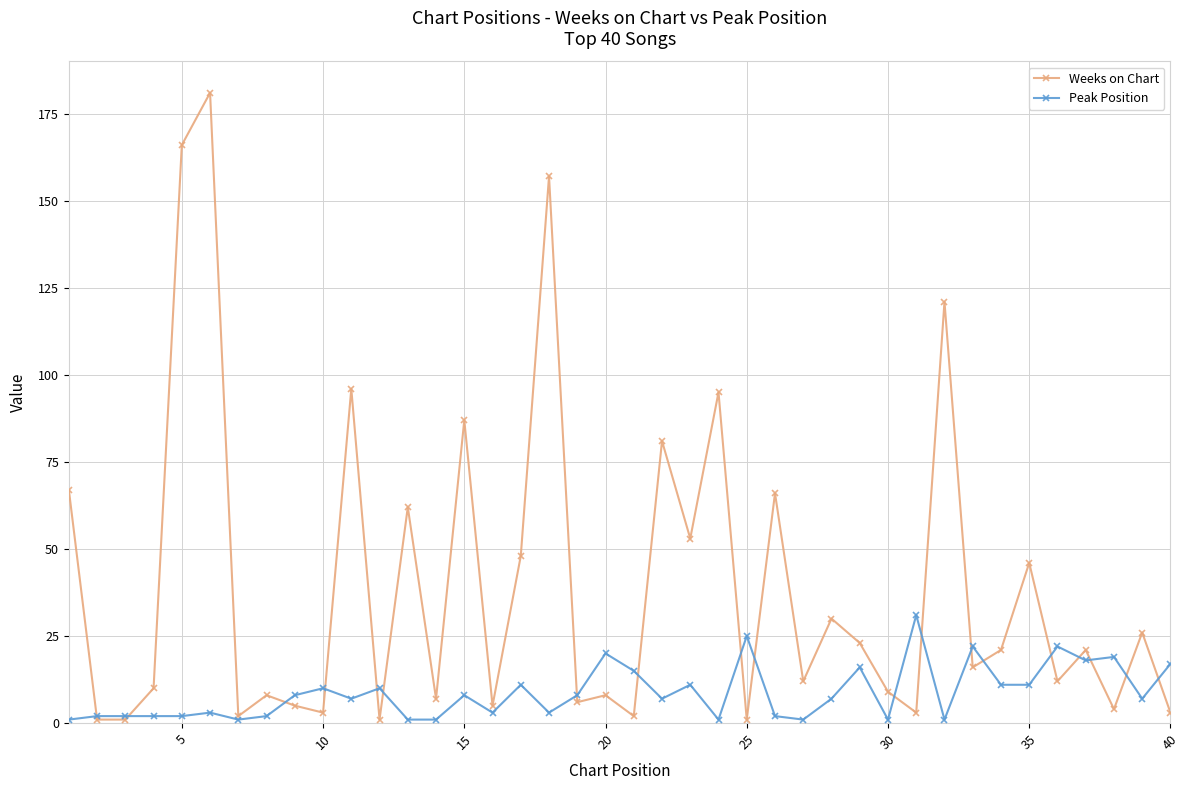

List the series in order of their peak value, highest first.

Weeks on Chart, Peak Position